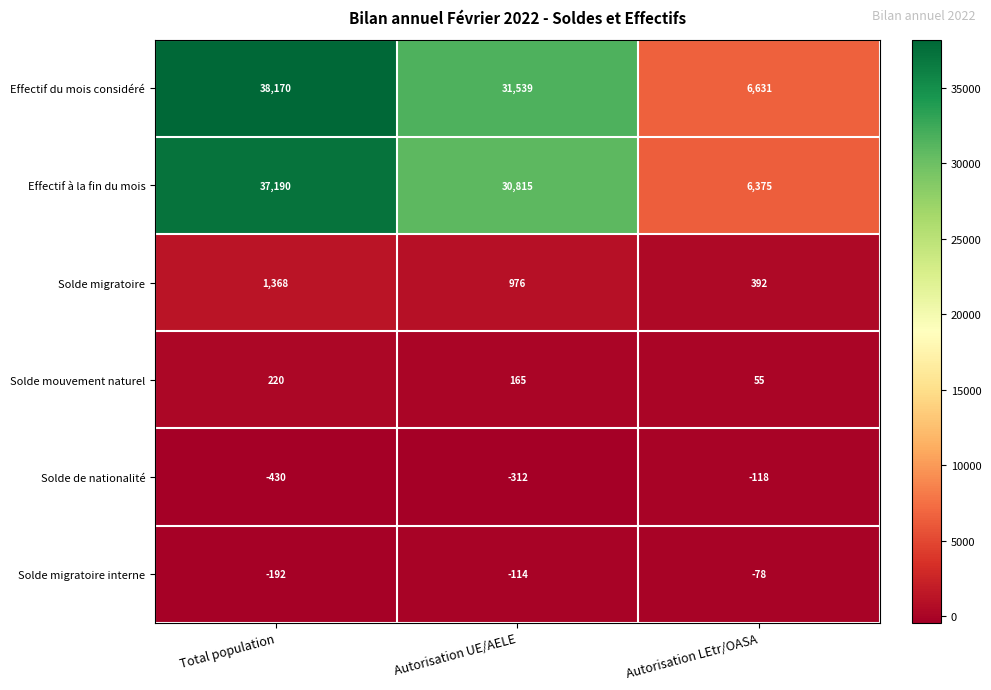

What is the difference between the maximum and minimum values in the Solde migratoire interne series?

114